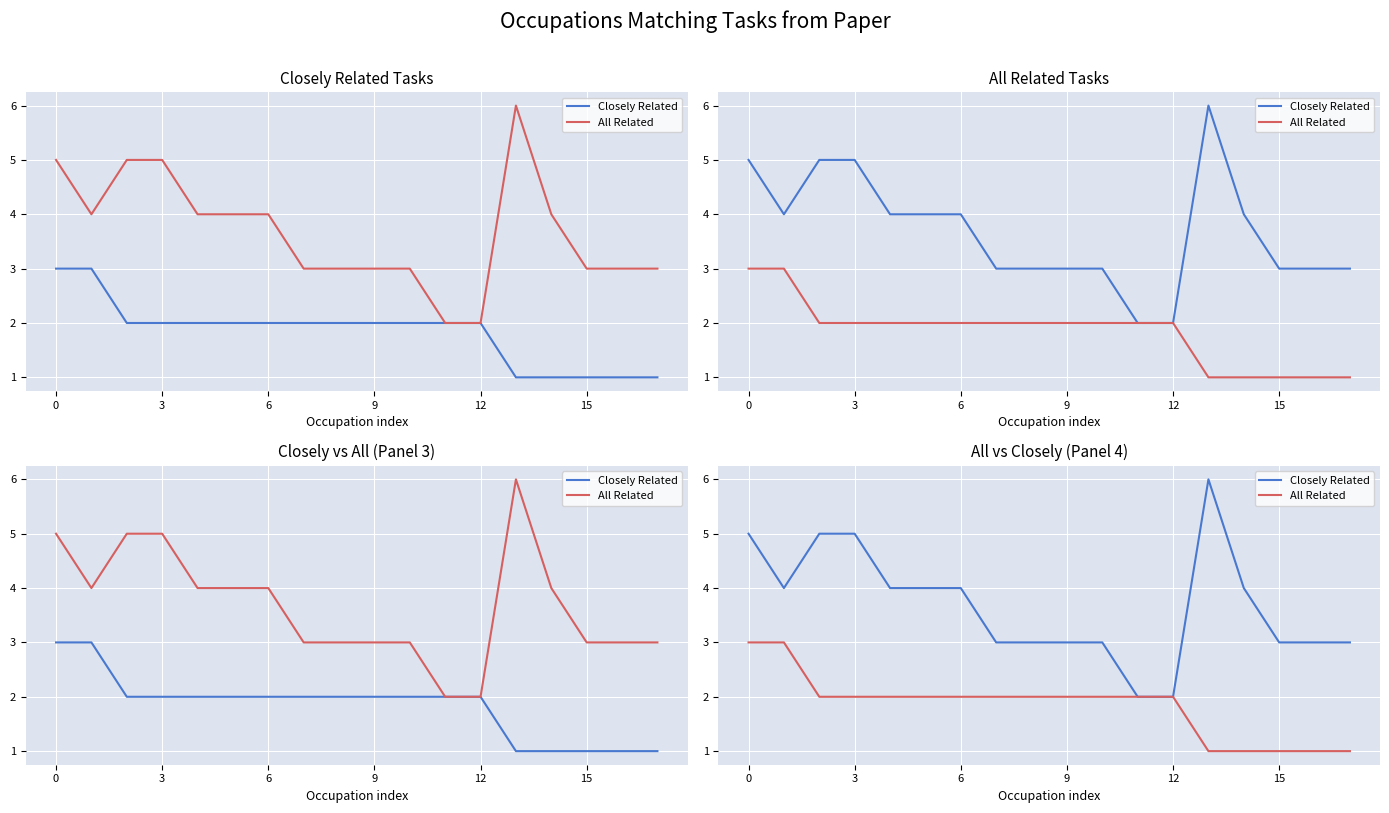

Which series has the largest range (max minus min)?

Closely Related